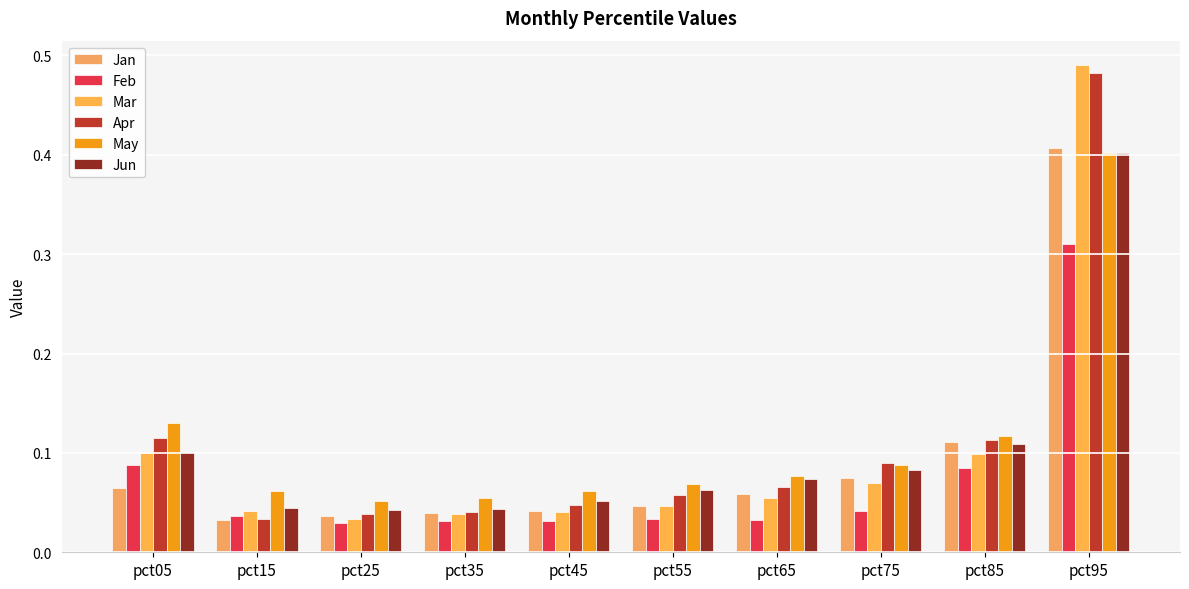

Does the chart contain any negative values?

No